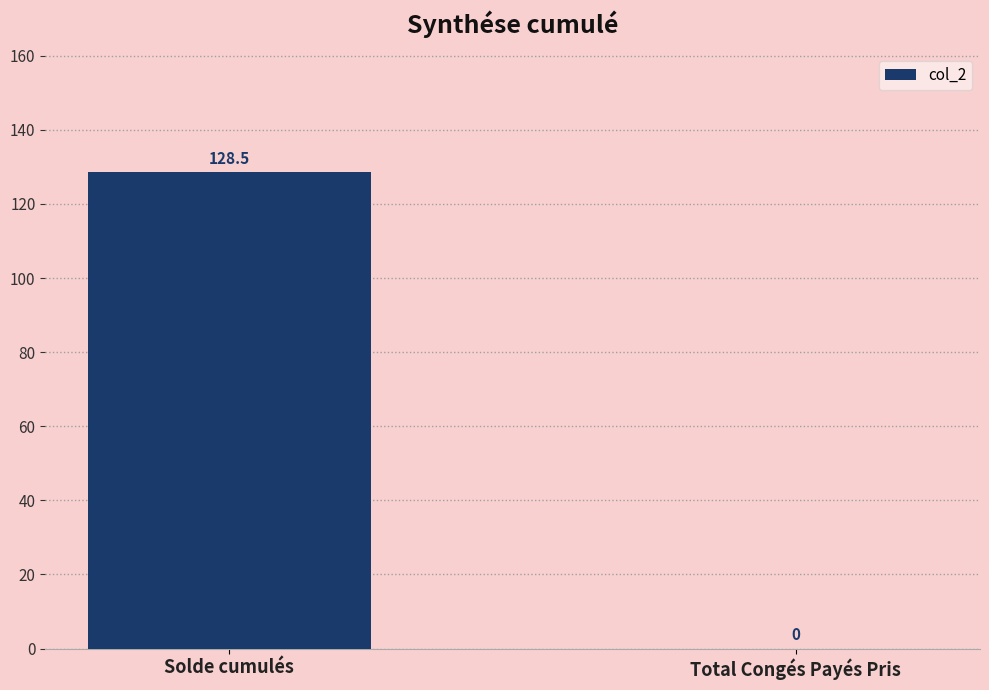

The value at Total Congés Payés Pris is 0.0. True or false?

True